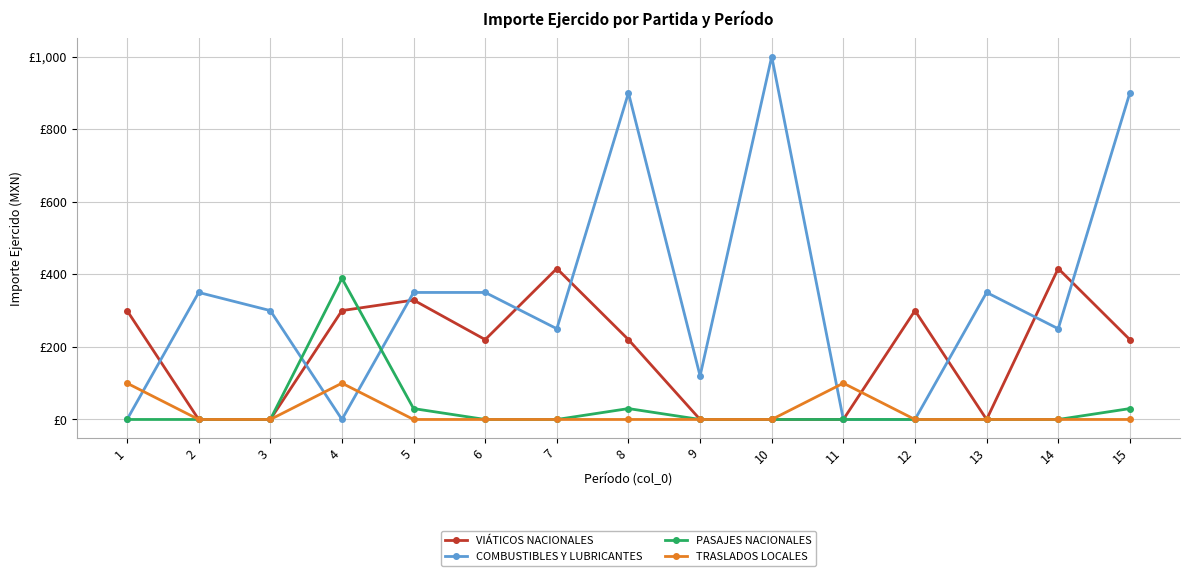

Is this an area chart (filled region under the line)?

No